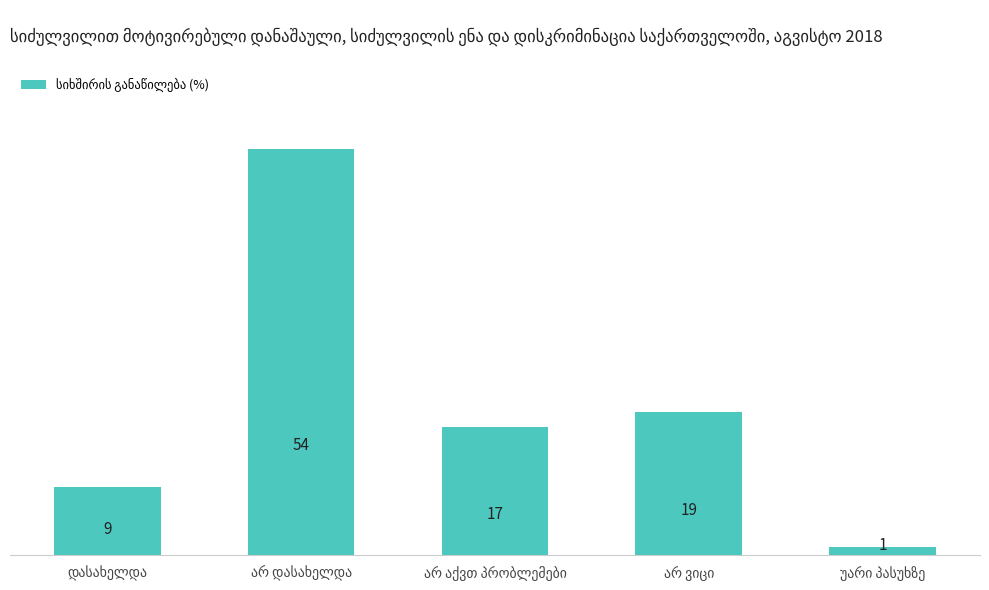

Reading right to left, extract all data points from this chart.

1	19	17	54	9